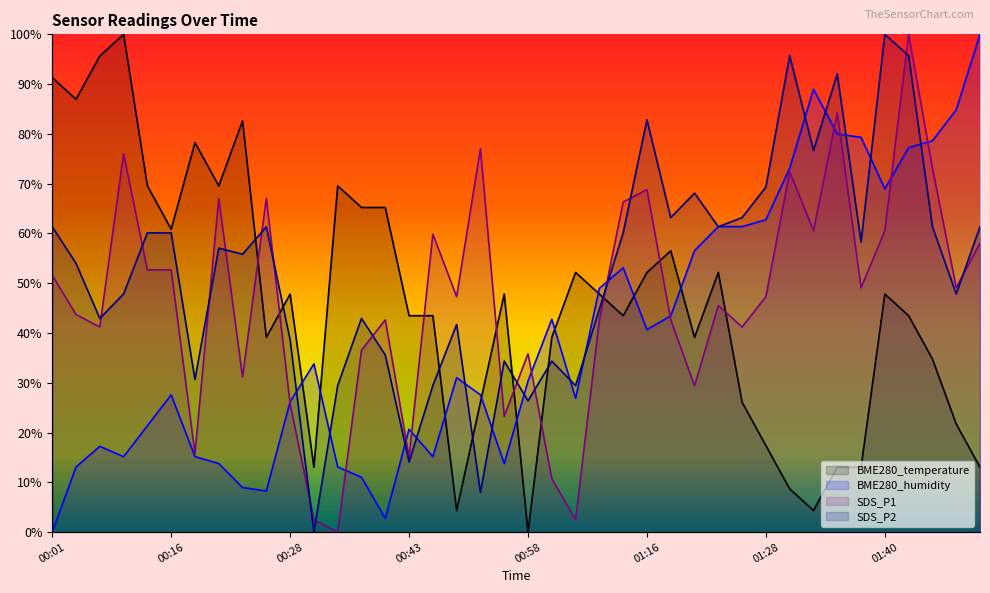

Reading right to left, what are all the values shown in this chart?

BME280_temperature: 01:50=13.0	01:48=21.7	01:45=34.8	01:43=43.5	01:40=47.8	01:38=13.0	01:35=13.0	01:33=4.3	01:30=8.7	01:28=17.4	01:25=26.1	01:23=52.2	01:21=39.1	01:18=56.5	01:16=52.2	01:13=43.5	01:11=47.8	01:08=52.2	01:06=39.1	00:58=0.0	00:55=47.8	00:53=26.1	00:51=4.3	00:45=43.5	00:43=43.5	00:38=65.2	00:35=65.2	00:33=69.6	00:30=13.0	00:28=47.8	00:25=39.1	00:23=82.6	00:21=69.6	00:18=78.3	00:16=60.9	00:10=69.6	00:08=100.0	00:05=95.7	00:03=87.0	00:01=91.3
BME280_humidity: 01:50=100.0	01:48=84.8	01:45=78.6	01:43=77.2	01:40=69.0	01:38=79.3	01:35=80.0	01:33=89.0	01:30=73.1	01:28=62.8	01:25=61.4	01:23=61.4	01:21=56.6	01:18=43.4	01:16=40.7	01:13=53.1	01:11=49.0	01:08=26.9	01:06=42.8	00:58=30.3	00:55=13.8	00:53=27.6	00:51=31.0	00:45=15.2	00:43=20.7	00:38=2.8	00:35=11.0	00:33=13.1	00:30=33.8	00:28=26.2	00:25=8.3	00:23=9.0	00:21=13.8	00:18=15.2	00:16=27.6	00:10=21.4	00:08=15.2	00:05=17.2	00:03=13.1	00:01=0.0
SDS_P1: 01:50=58.1	01:48=49.1	01:45=73.1	01:43=100.0	01:40=60.6	01:38=49.1	01:35=84.2	01:33=60.6	01:30=72.4	01:28=47.3	01:25=41.2	01:23=45.5	01:21=29.4	01:18=42.7	01:16=68.8	01:13=66.3	01:11=42.7	01:08=2.5	01:06=10.8	00:58=35.8	00:55=23.3	00:53=77.1	00:51=47.3	00:45=59.9	00:43=15.1	00:38=42.7	00:35=36.6	00:33=0.0	00:30=2.5	00:28=25.8	00:25=67.0	00:23=31.2	00:21=67.0	00:18=15.8	00:16=52.7	00:10=52.7	00:08=76.0	00:05=41.2	00:03=43.7	00:01=51.6
SDS_P2: 01:50=61.3	01:48=47.9	01:45=61.3	01:43=95.7	01:40=100.0	01:38=58.3	01:35=92.0	01:33=76.7	01:30=95.7	01:28=69.3	01:25=63.2	01:23=61.3	01:21=68.1	01:18=63.2	01:16=82.8	01:13=60.1	01:11=44.8	01:08=29.4	01:06=34.4	00:58=26.4	00:55=34.4	00:53=8.0	00:51=41.7	00:45=29.4	00:43=14.1	00:38=35.6	00:35=42.9	00:33=29.4	00:30=0.0	00:28=38.7	00:25=61.3	00:23=55.8	00:21=57.1	00:18=30.7	00:16=60.1	00:10=60.1	00:08=47.9	00:05=42.9	00:03=54.0	00:01=61.3